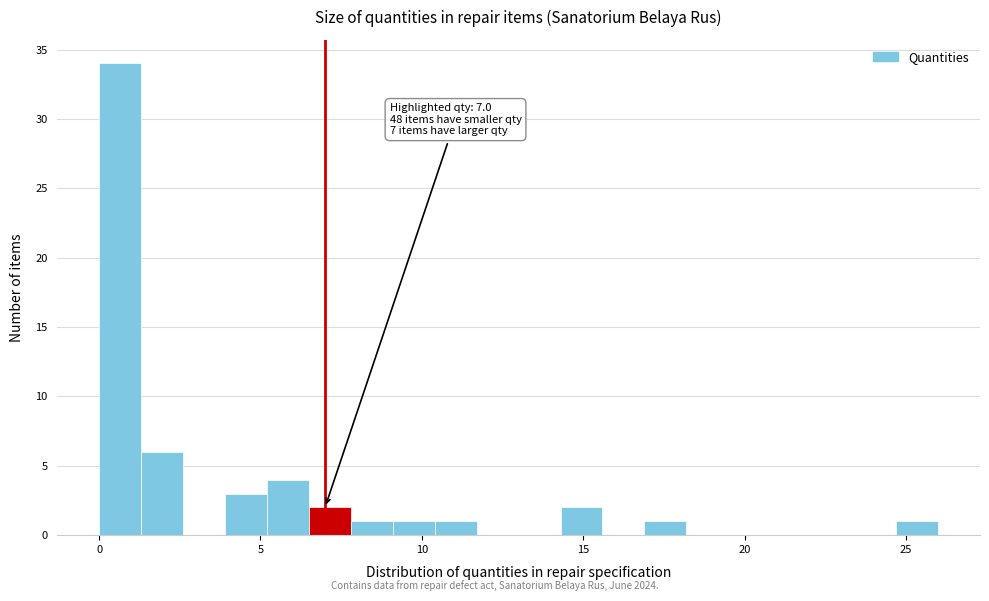

Around what value on the x-axis is the tallest bar? Give the approximate position of its centre, as read against the axis.

0.5